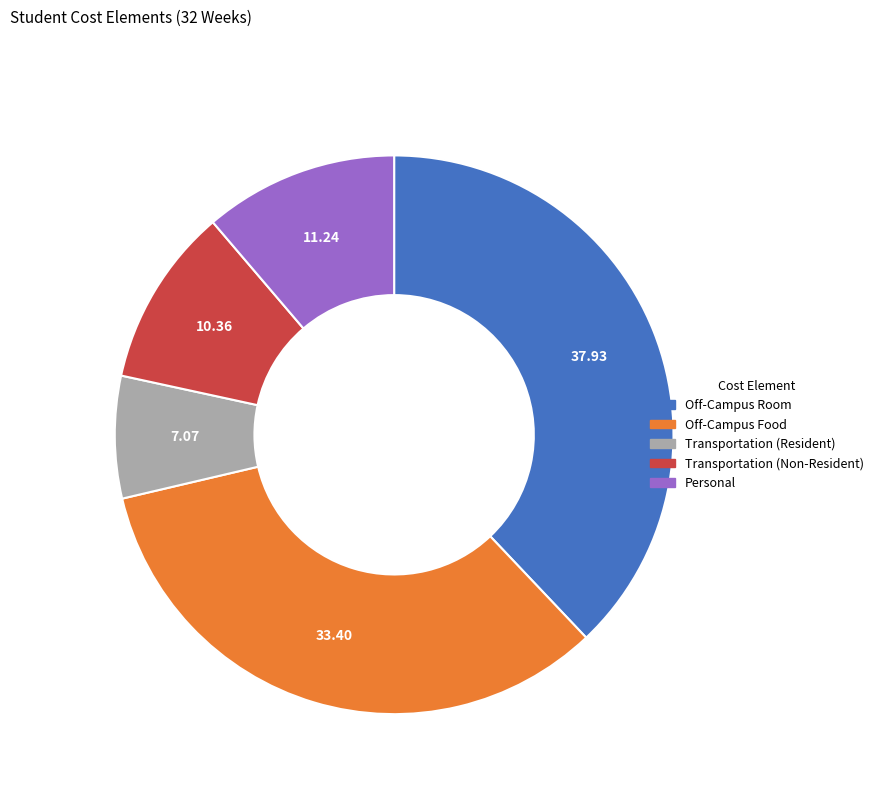

Does Off-Campus Room represent more than half of the total?

No